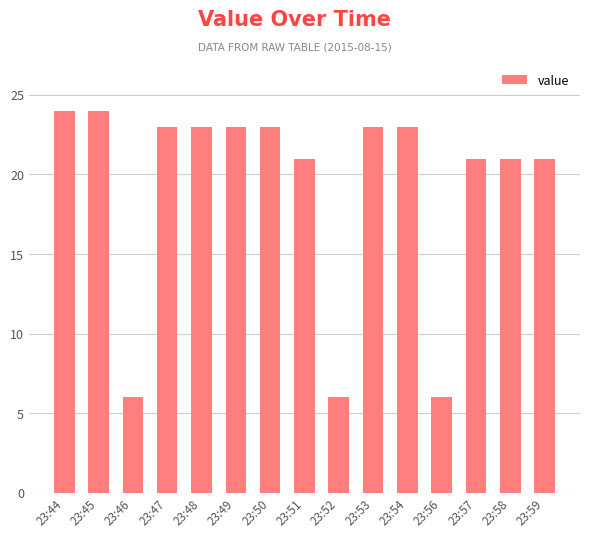

What is the value of the 12th bar from the left?

6